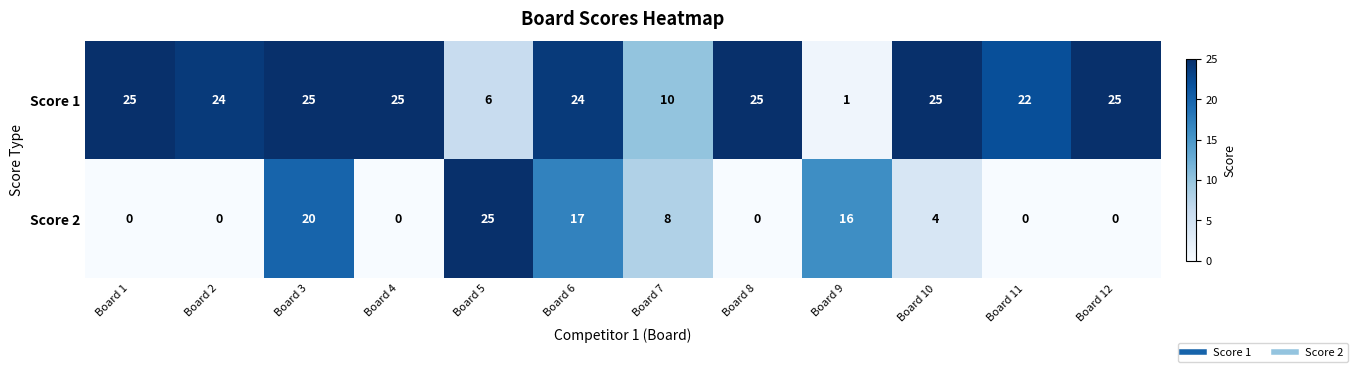

At which label is Score 1 closest to 13?

Board 7